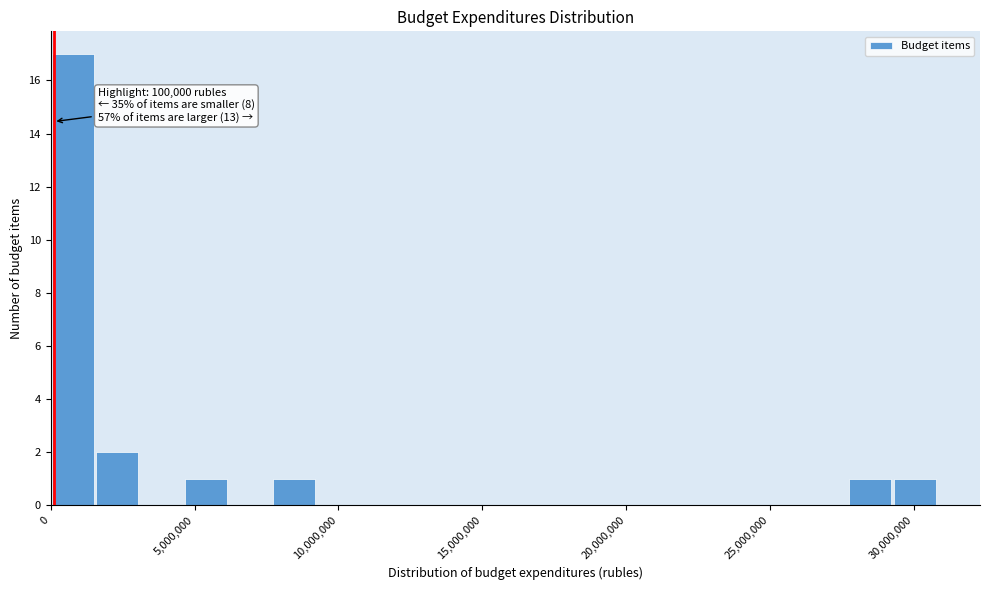

Read against the x-axis, roughly where is the centre of the tallest bar?

1000000